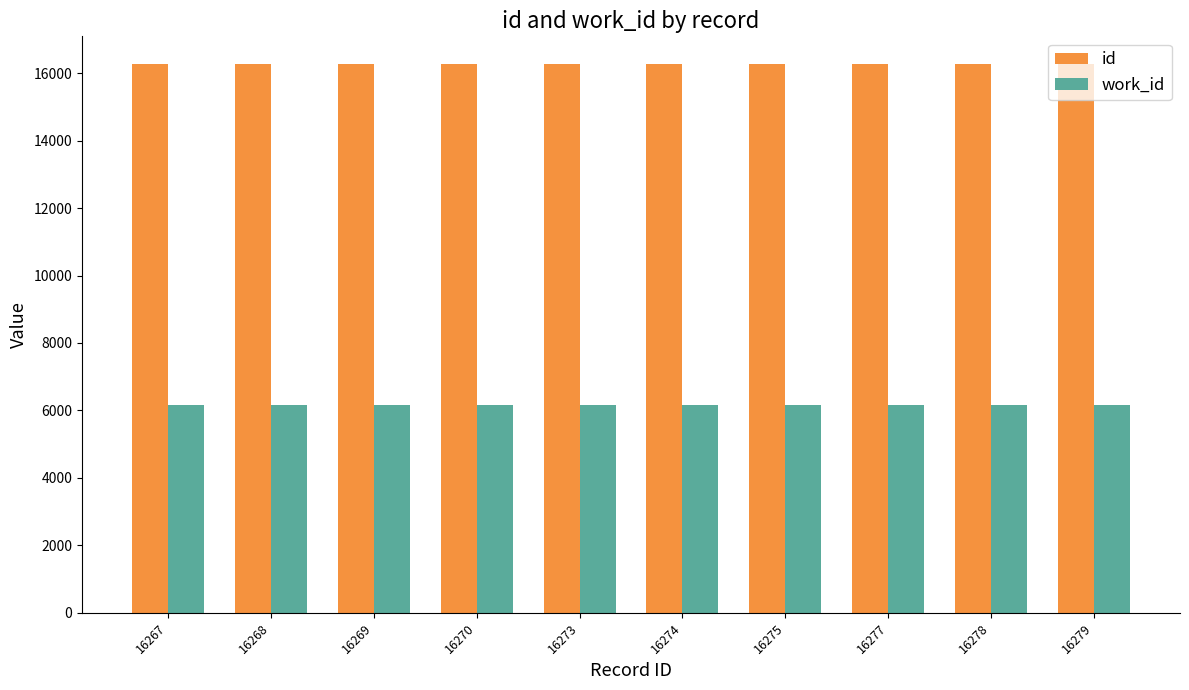

What is the sum of the work_id values at 16279 and 16268?

12326